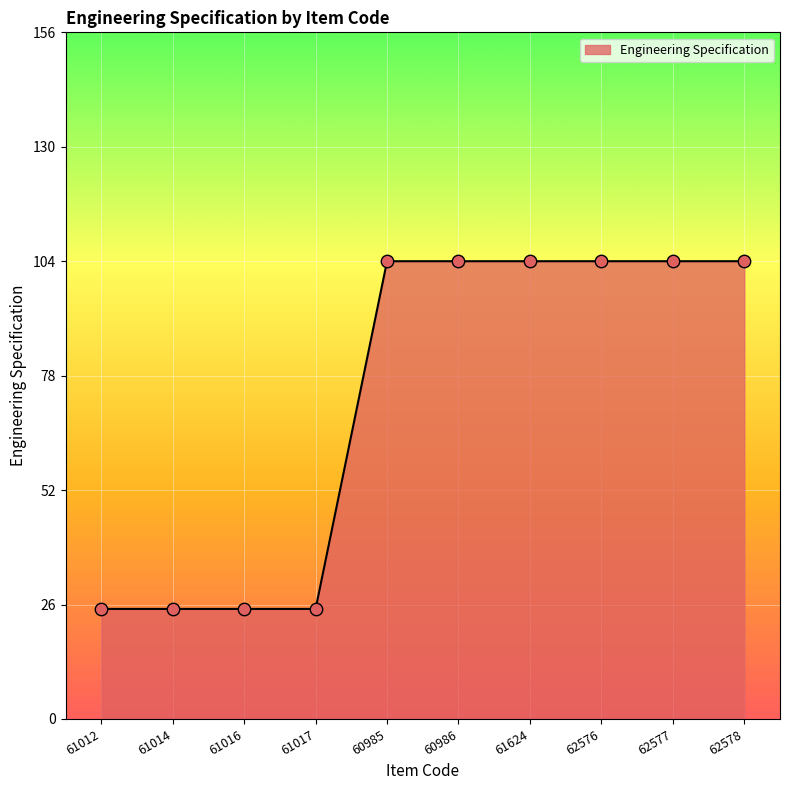

Which has a higher value, 60985 or 61014?

60985